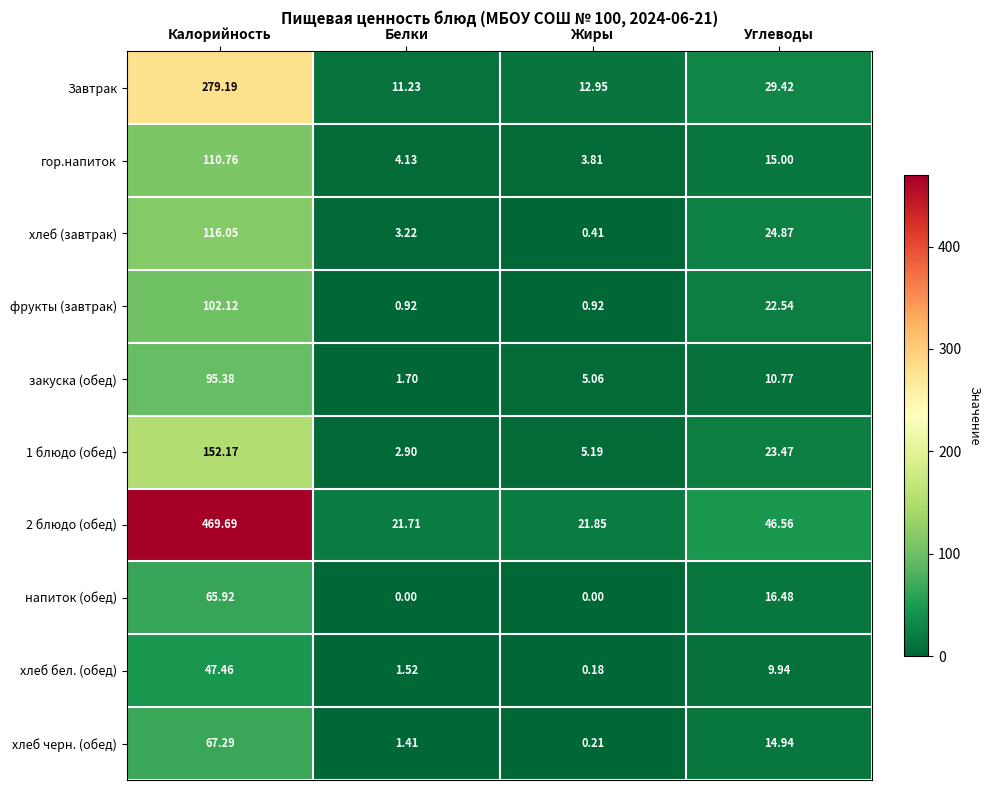

Which label corresponds to the largest value in the chart?

Калорийность